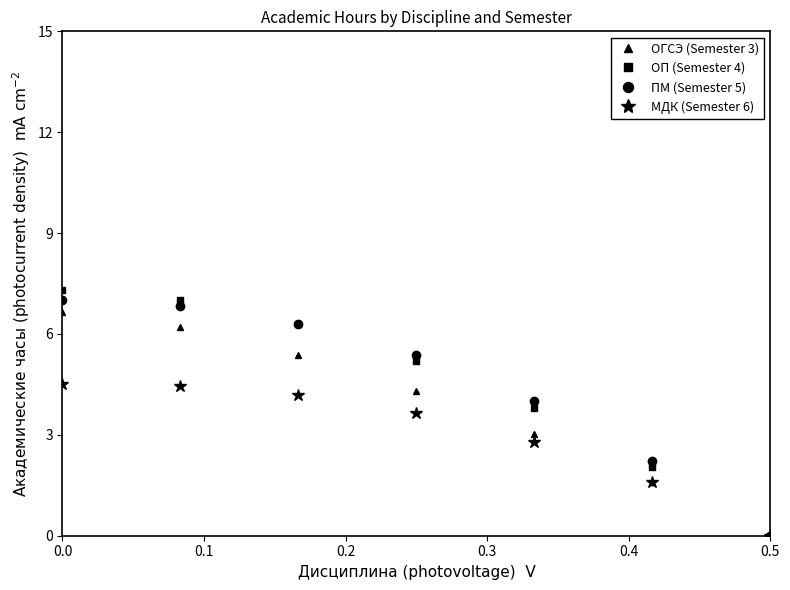

Reading right to left, extract all data points from this chart.

ОГСЭ (Semester 3): 0.0	1.6	3.0	4.3	5.4	6.2	6.7
ОП (Semester 4): 0.0	2.0	3.8	5.2	6.3	7.0	7.3
ПМ (Semester 5): 0.0	2.2	4.0	5.4	6.3	6.8	7.0
МДК (Semester 6): 0.0	1.6	2.8	3.6	4.2	4.4	4.5